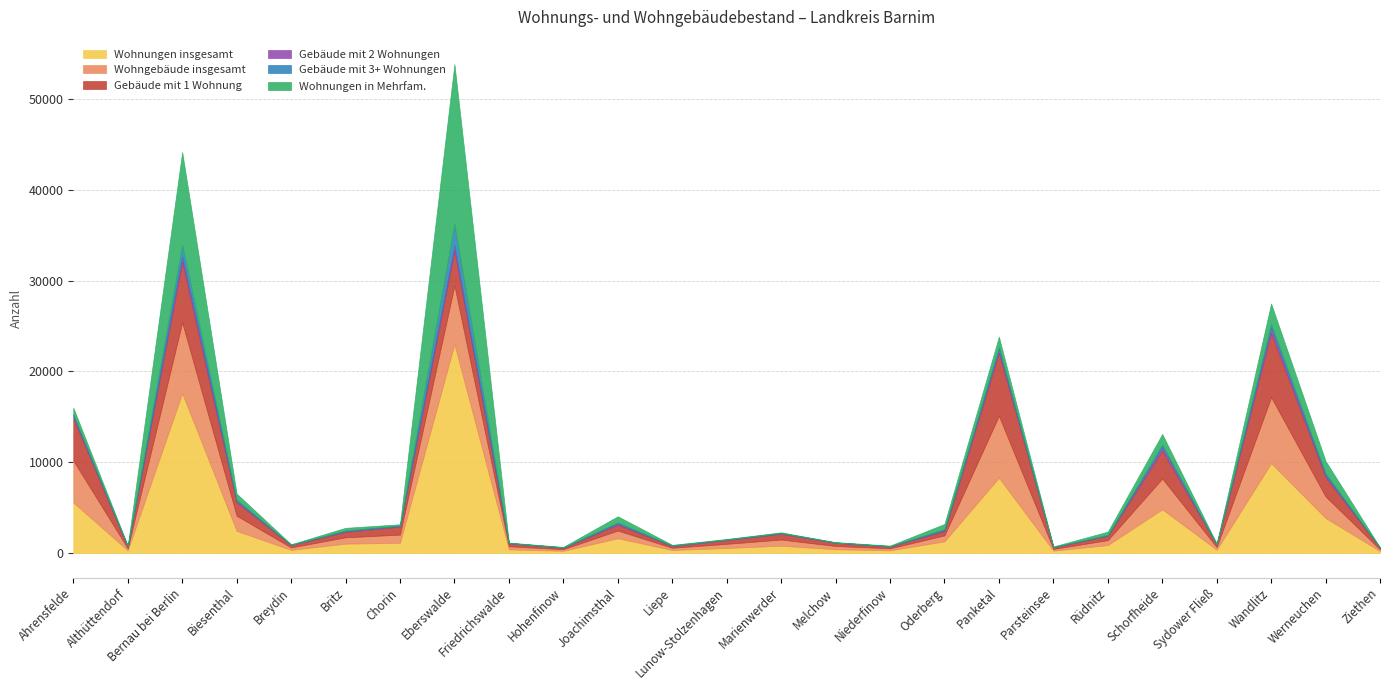

Reading left to right, extract all data points from this chart.

Wohnungen insgesamt: 5576	303	17604	2450	356	1044	1132	22999	412	255	1632	345	566	815	426	306	1294	8294	270	883	4823	377	9903	3864	223
Wohngebäude insgesamt: 4611	227	7798	1668	270	696	904	6459	339	180	852	241	456	680	361	220	660	6829	189	548	3390	287	7271	2376	182
Gebäude mit 1 Wohnung: 4657	196	6723	1477	259	601	887	3889	319	158	645	189	407	641	347	191	477	6927	176	476	3090	281	7071	2133	175
Gebäude mit 2 Wohnungen: 279	36	547	172	31	89	87	561	36	27	130	45	54	61	29	39	115	430	24	43	388	27	570	221	25
Gebäude mit 3+ Wohnungen: 141	8	1263	120	10	55	29	2321	11	11	116	20	14	15	10	14	95	203	15	65	248	13	413	196	5
Wohnungen in Mehrfam.: 744	46	10213	662	49	298	135	17599	43	54	677	73	62	75	37	57	568	1143	60	349	1176	66	2249	1354	17